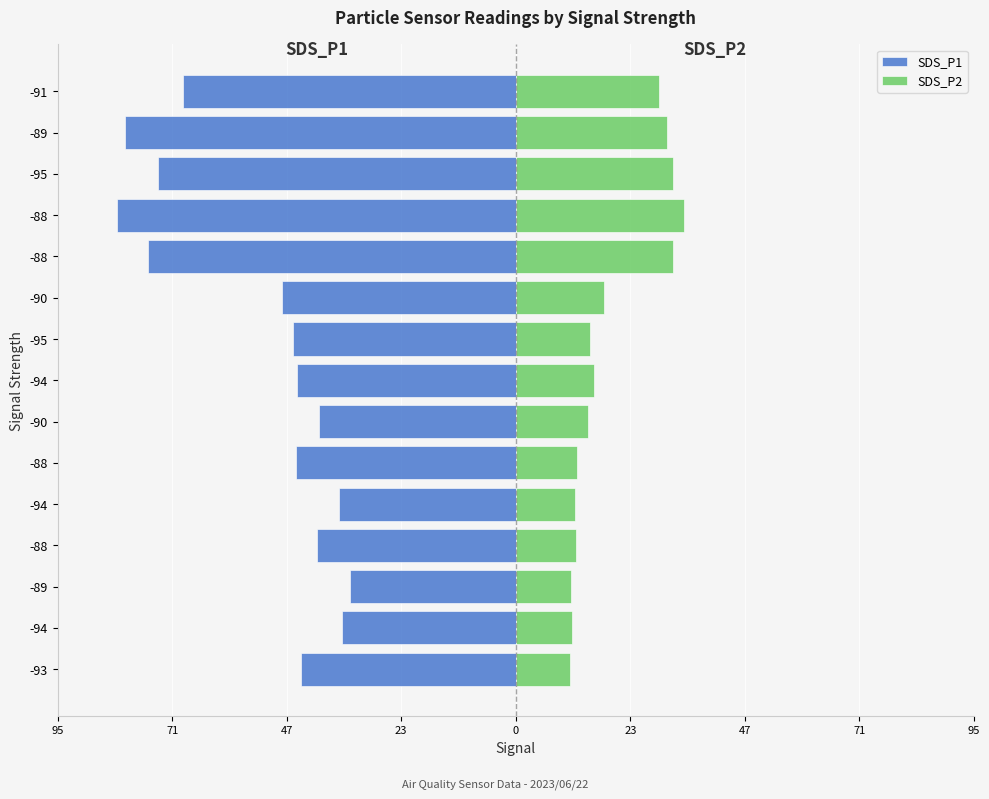

How many values in the SDS_P1 series are below -45?

9